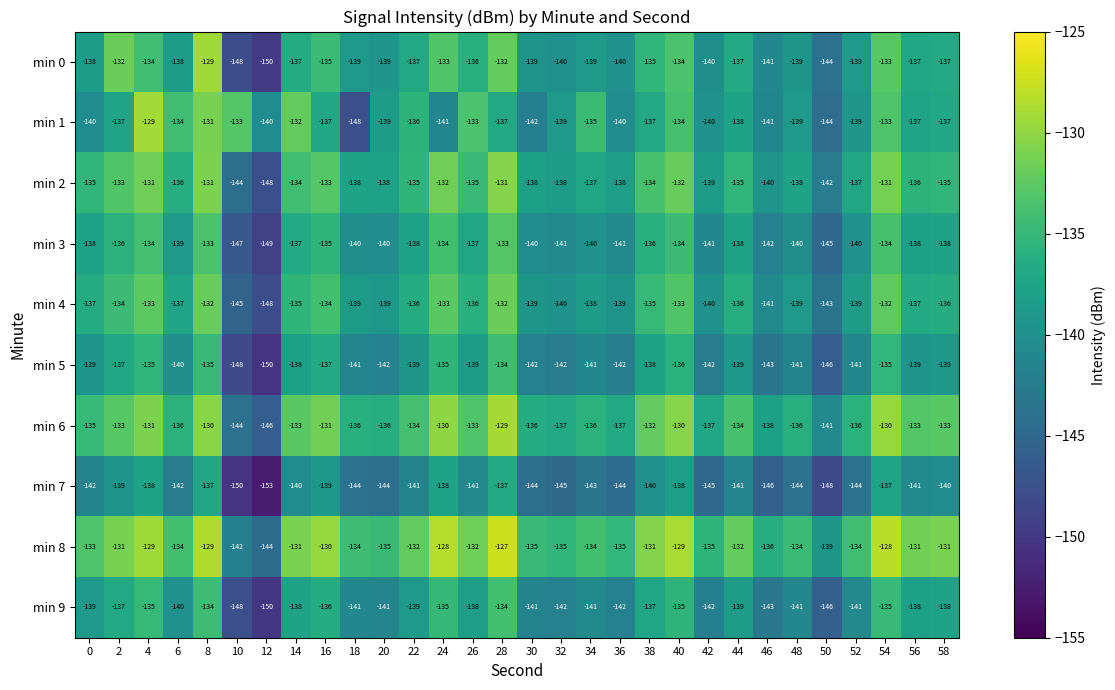

Is it true that min 3 equals -137 at 26?

True